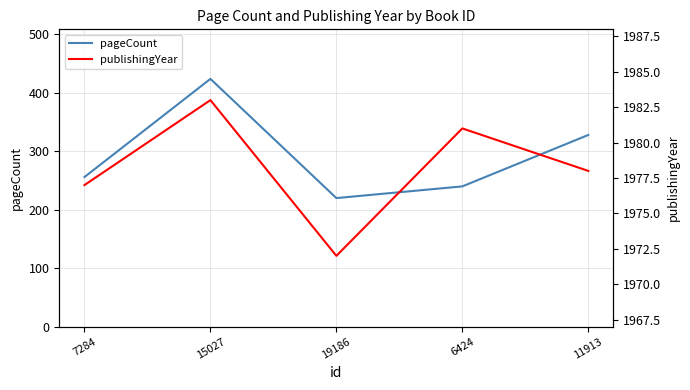

True or false: publishingYear has more than 2 interior local peaks.

False